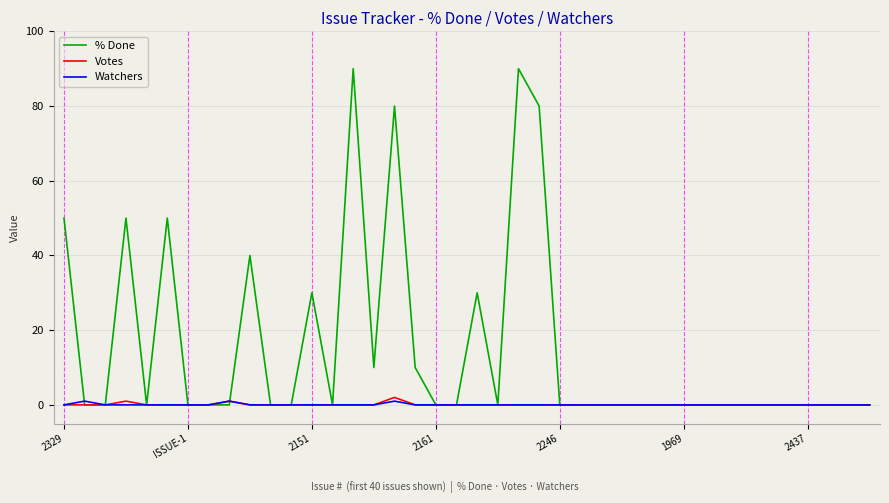

What is the highest value of the % Done series?

90